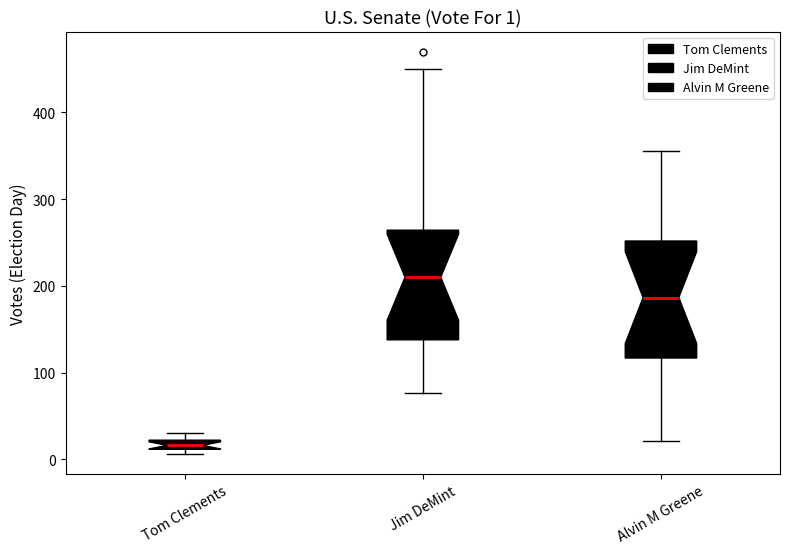

Which box's median line is the highest?

Jim DeMint